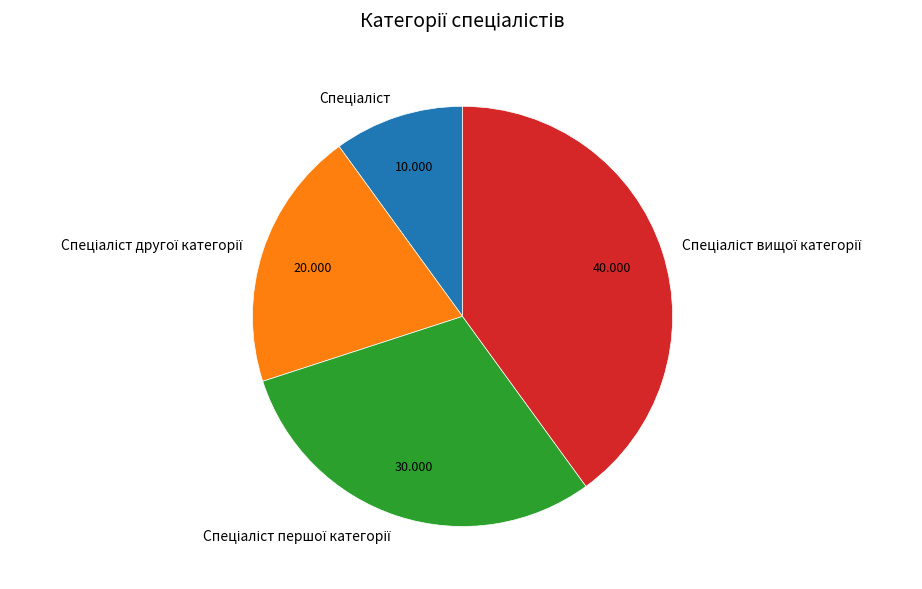

Is there a majority slice in this chart?

No